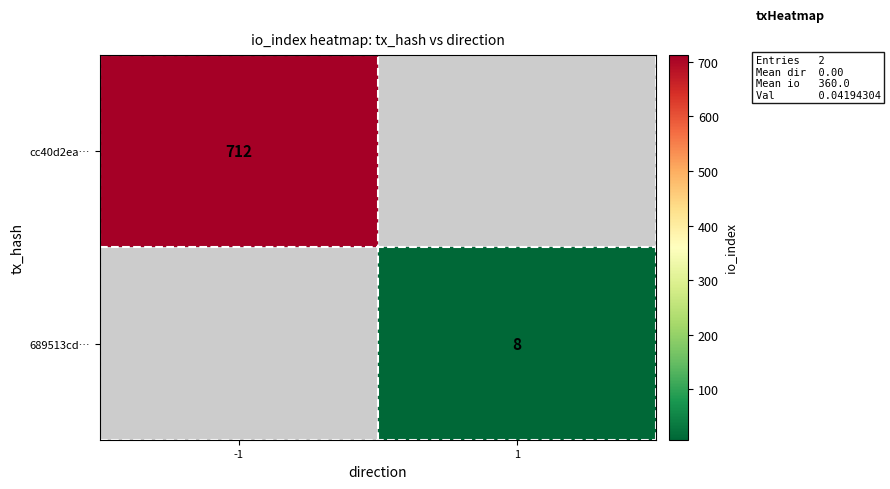

Is the value of cc40d2ea… at -1 greater than the value of 689513cd… at 1?

Yes